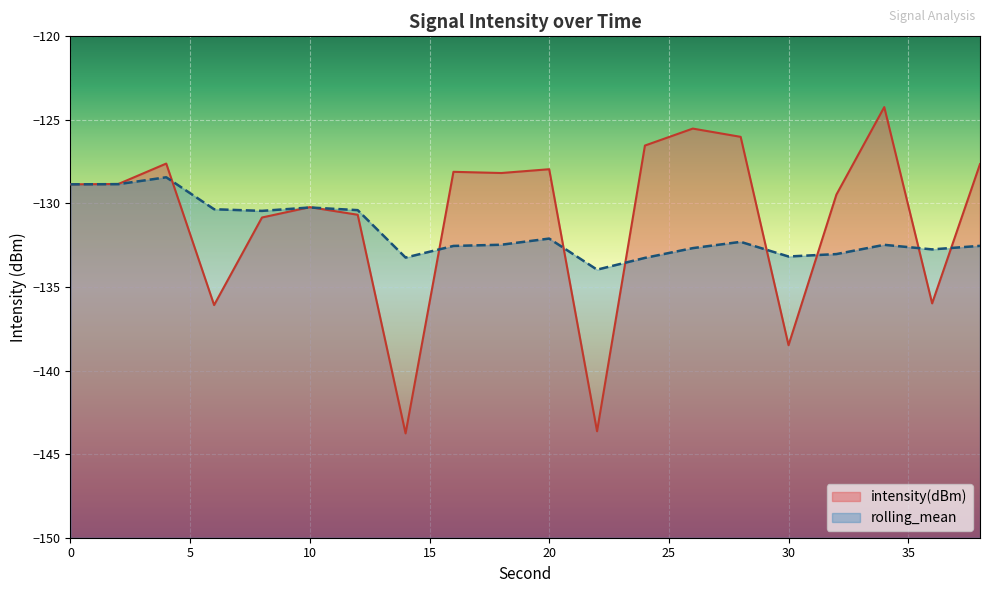

How many times do rolling_mean and intensity(dBm) cross each other?

10